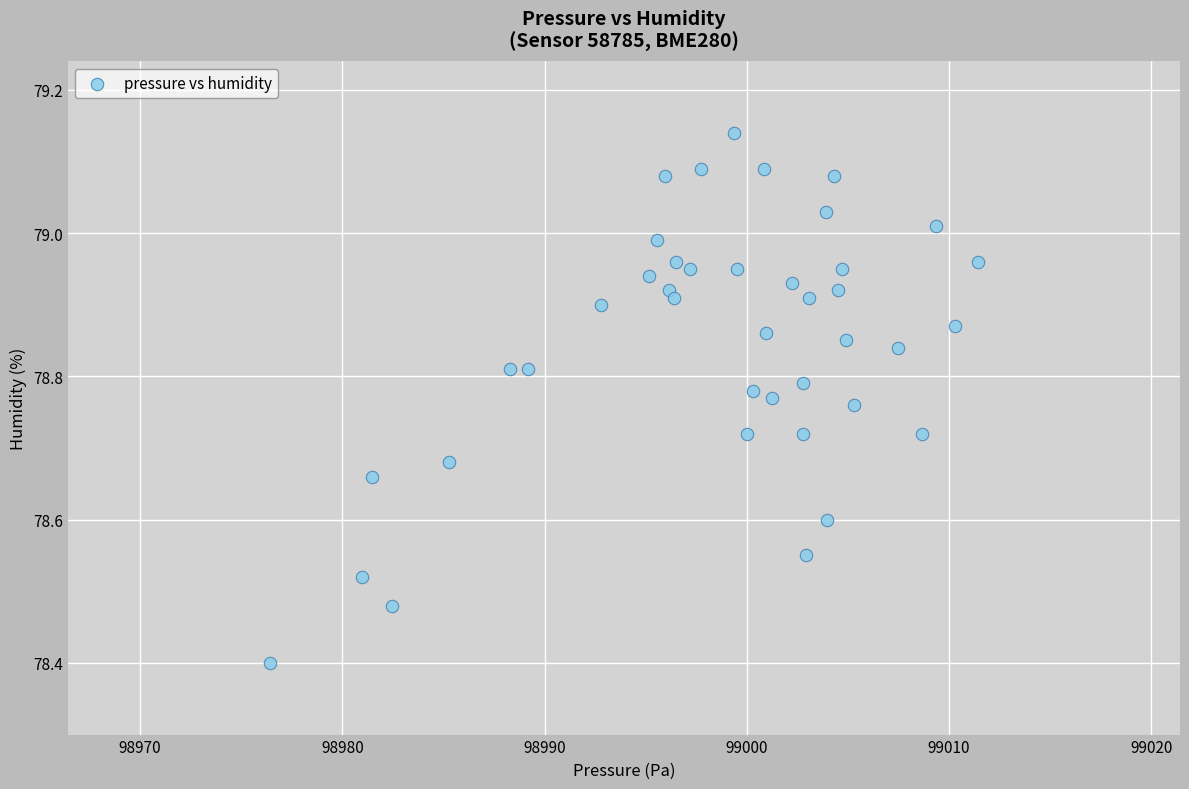

What Y value in the scatter plot is closest to 78?

78.4